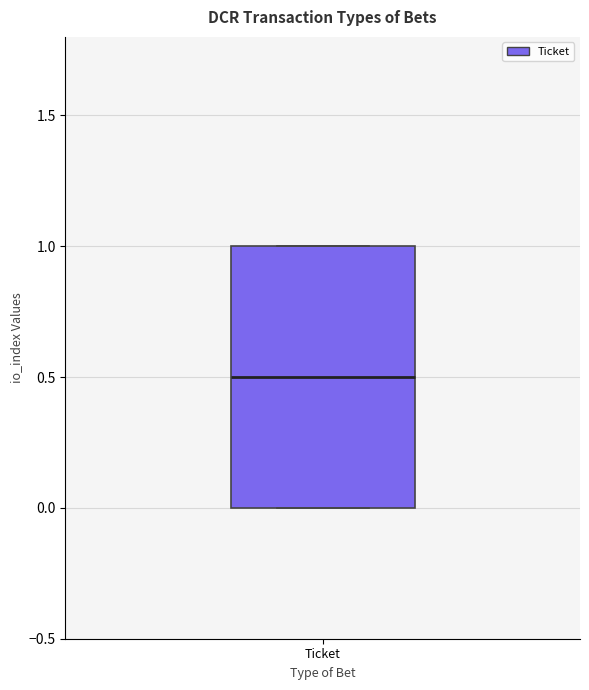

Read this box plot against the y-axis: the position of the median line, the range covered by the box, and the ends of both whiskers. The values are not printed on the chart, so give them approximately, as read against the axis.

median 0.5, box 0.0 to 1.0, whiskers 0.0 to 1.0